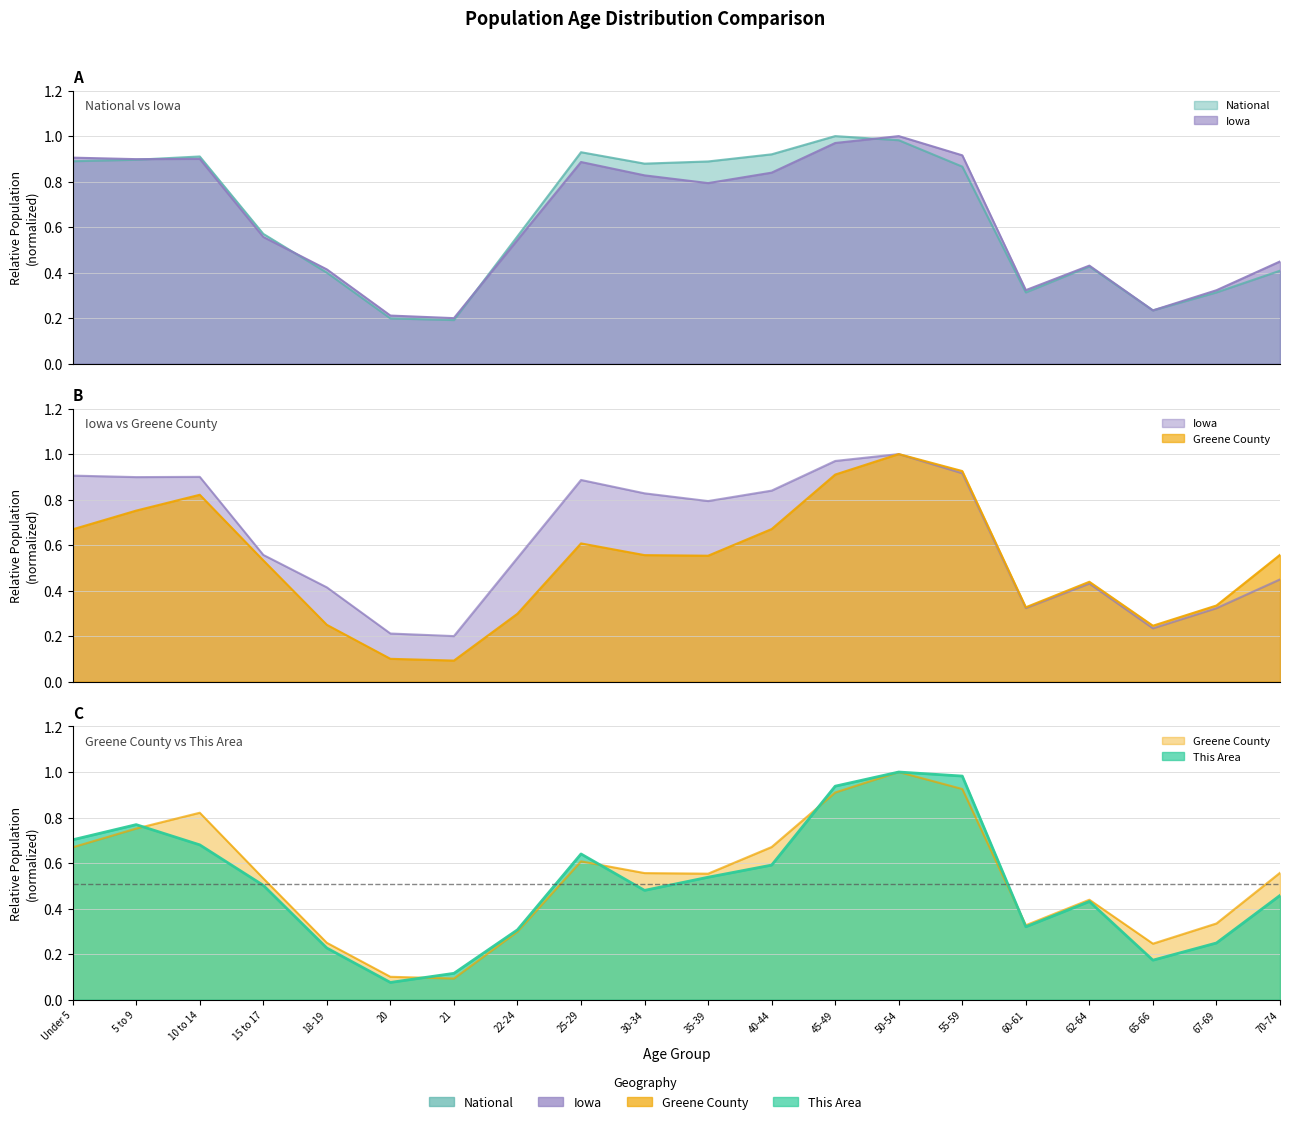

Reading left to right, extract all data points from this chart.

This Area: 0.7	0.8	0.7	0.5	0.2	0.1	0.1	0.3	0.6	0.5	0.5	0.6	0.9	1.0	1.0	0.3	0.4	0.2	0.2	0.5
Greene County: 0.7	0.8	0.8	0.5	0.2	0.1	0.1	0.3	0.6	0.6	0.6	0.7	0.9	1.0	0.9	0.3	0.4	0.2	0.3	0.6
Iowa: 0.9	0.9	0.9	0.6	0.4	0.2	0.2	0.5	0.9	0.8	0.8	0.8	1.0	1.0	0.9	0.3	0.4	0.2	0.3	0.4
National: 0.9	0.9	0.9	0.6	0.4	0.2	0.2	0.6	0.9	0.9	0.9	0.9	1.0	1.0	0.9	0.3	0.4	0.2	0.3	0.4